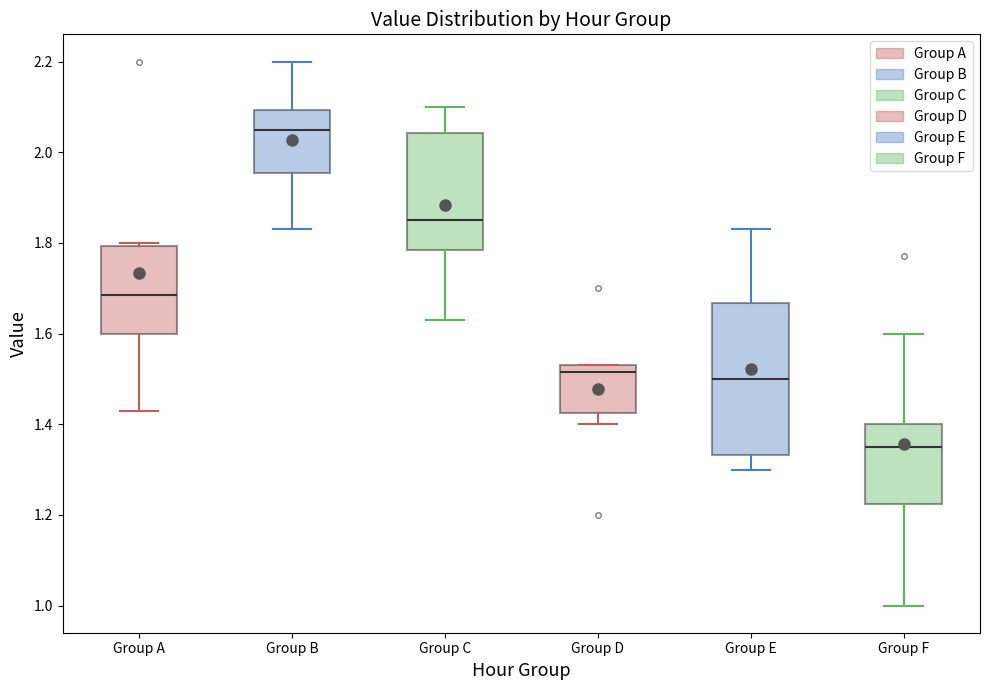

Reading left to right, read every box against the y-axis: the position of its median line, the range the box covers, and the ends of its whiskers. The values are not printed on the chart, so give them approximately, as read against the axis.

Group A: median 1.68, box 1.60 to 1.80, whiskers 1.44 to 1.80 (just above the box's upper edge)
Group B: median 2.06, box 1.96 to 2.10, whiskers 1.84 to 2.20
Group C: median 1.86, box 1.78 to 2.04, whiskers 1.64 to 2.10
Group D: median 1.52, box 1.42 to 1.54, whiskers 1.40 to 1.54
Group E: median 1.50, box 1.34 to 1.66, whiskers 1.30 to 1.84
Group F: median 1.36, box 1.22 to 1.40, whiskers 1.00 to 1.60